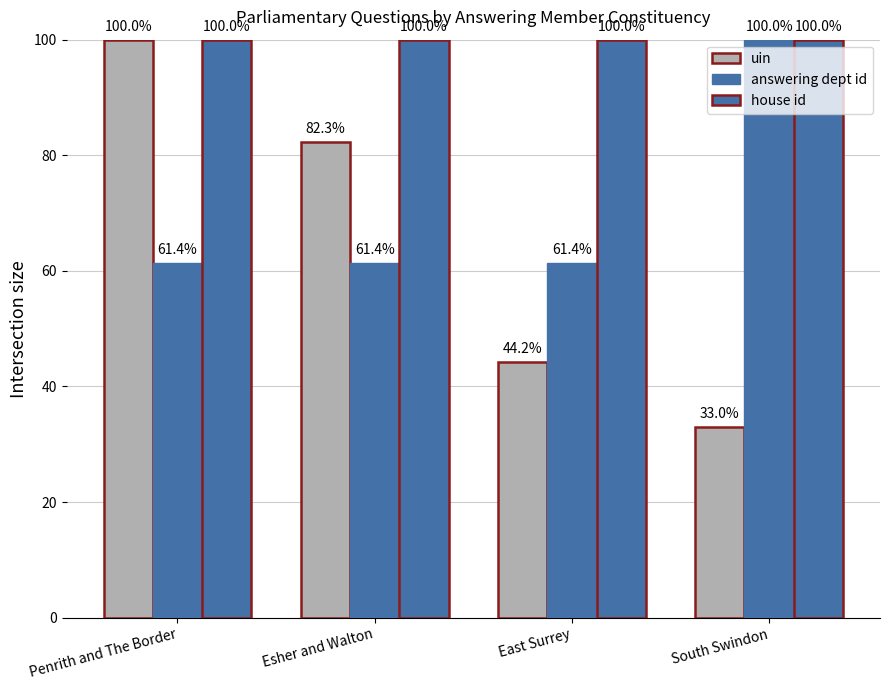

How many bars are there in total?

12